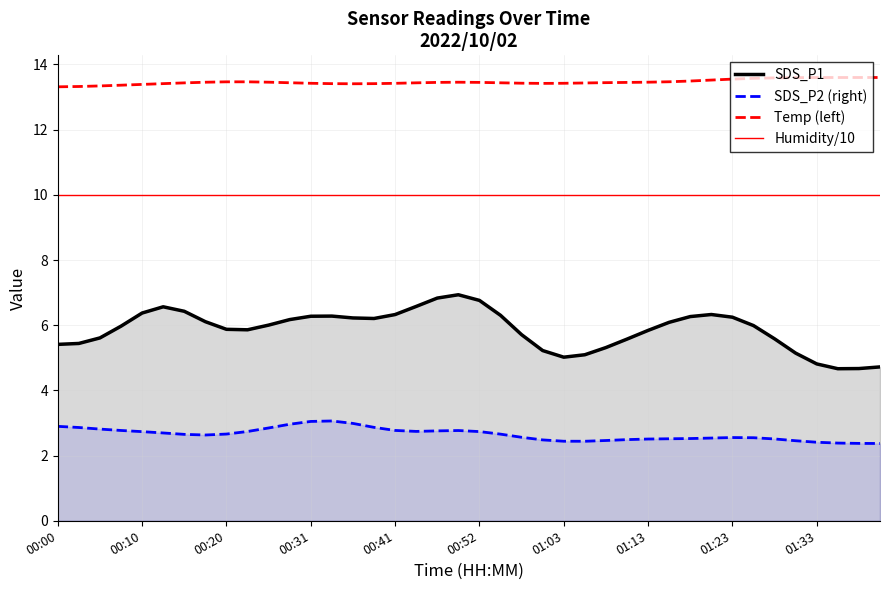

True or false: SDS_P1 and SDS_P2 (right) cross at least once.

False